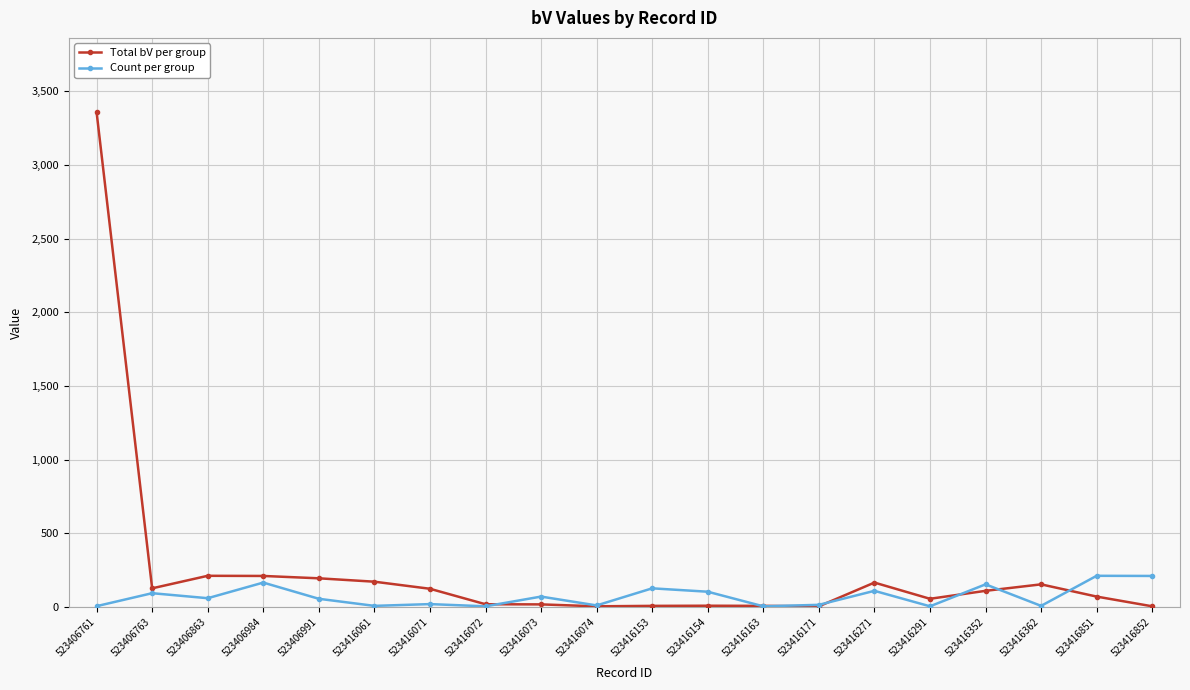

Which series has the largest range (max minus min)?

Total bV per group